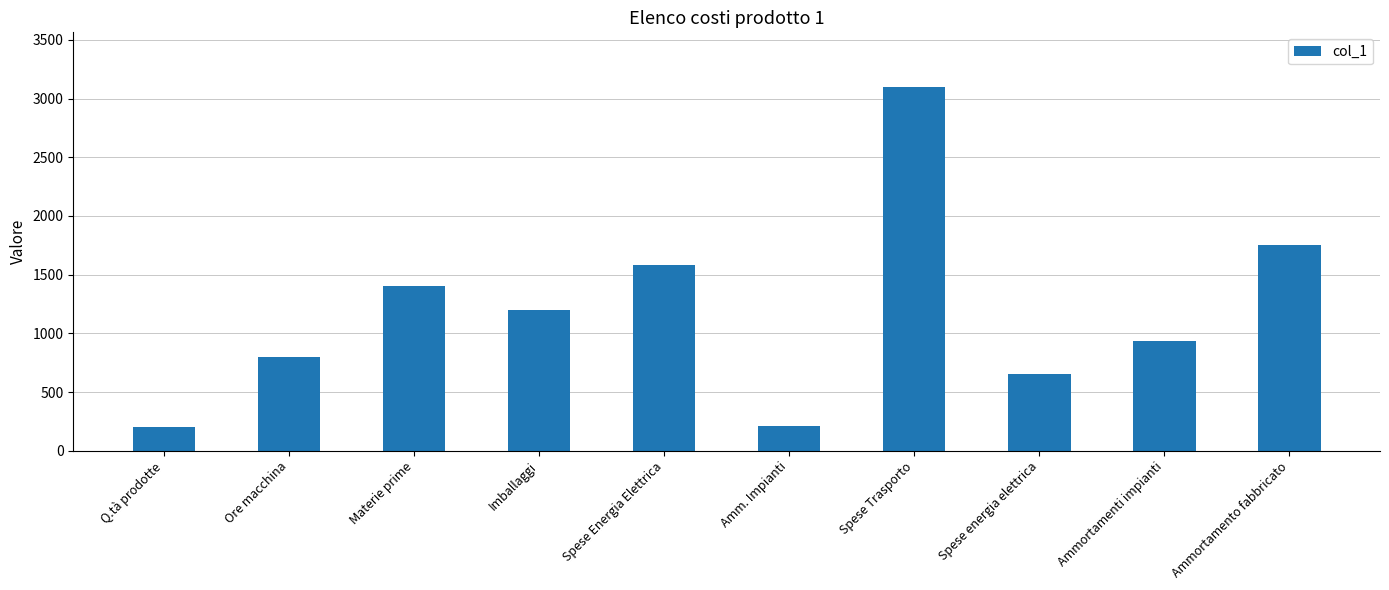

What is the difference between the values at Ammortamento fabbricato and Ore macchina?

956